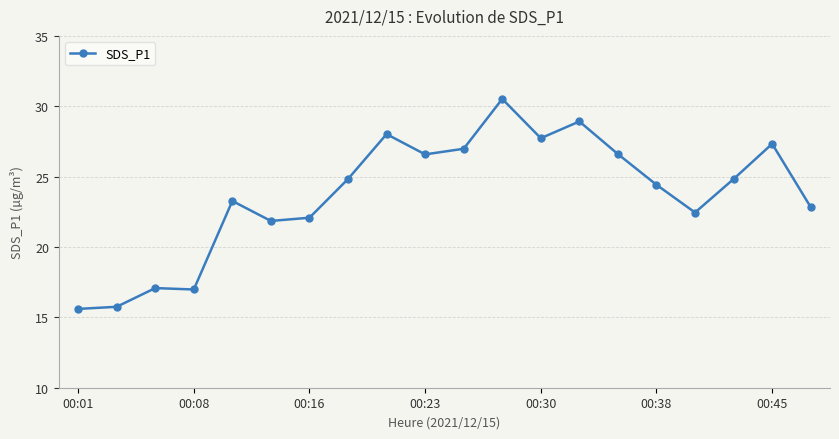

Does the chart have visible grid lines?

Yes